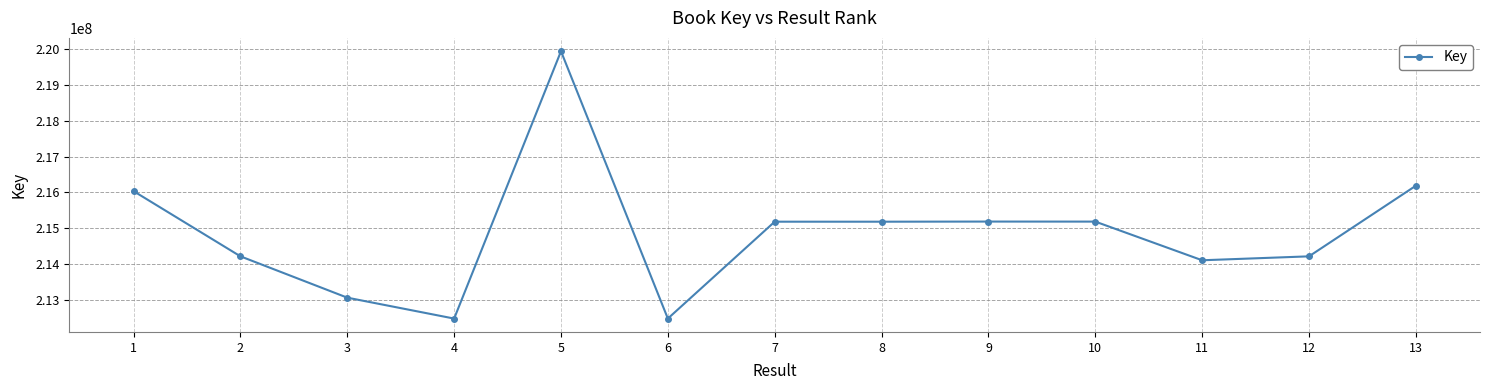

True or false: the data shows 213075537 at 3.

True